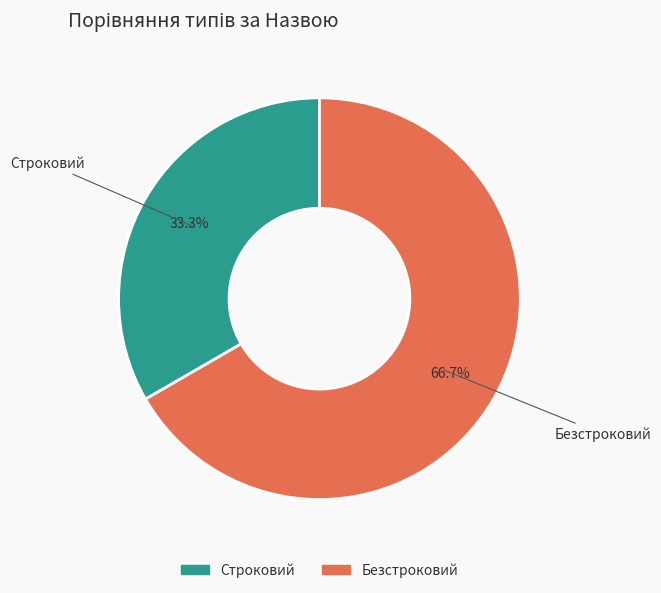

To the nearest percent, what is the combined percentage of Строковий and Безстроковий?

100%